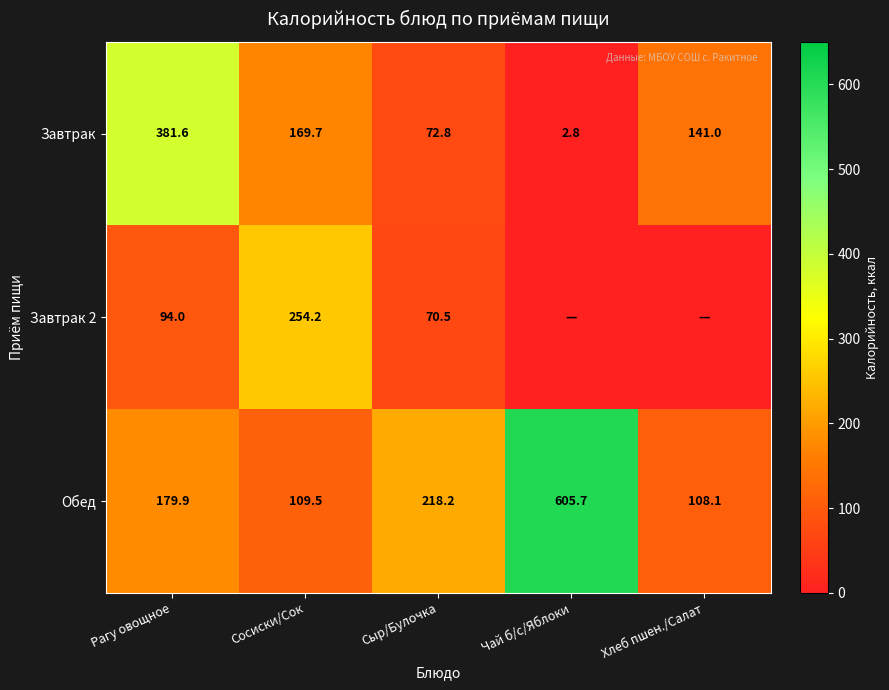

How many data points does each series have?

5